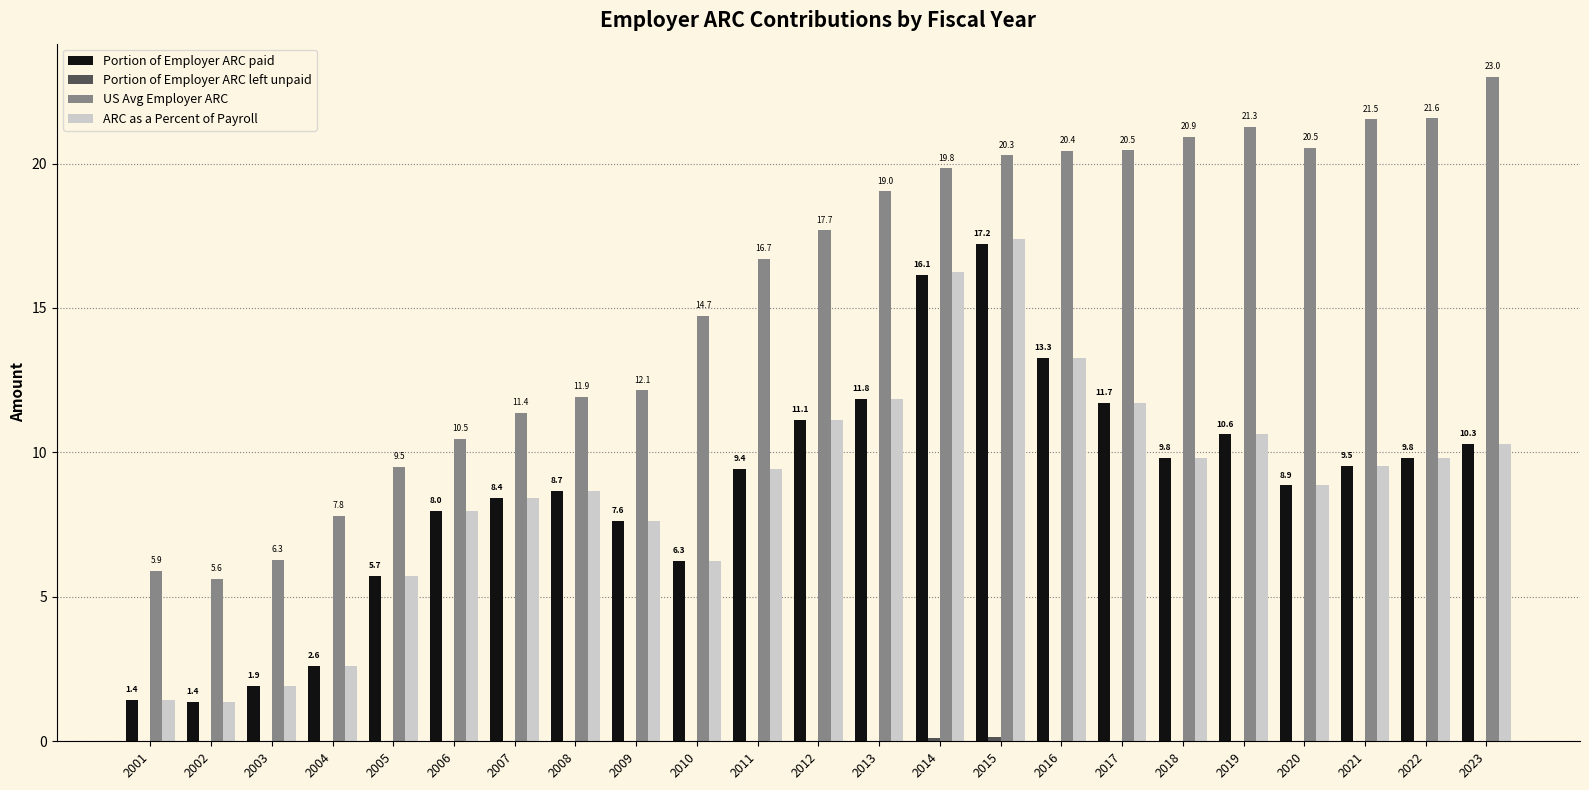

Which series has the largest total across all categories?

US Avg Employer ARC